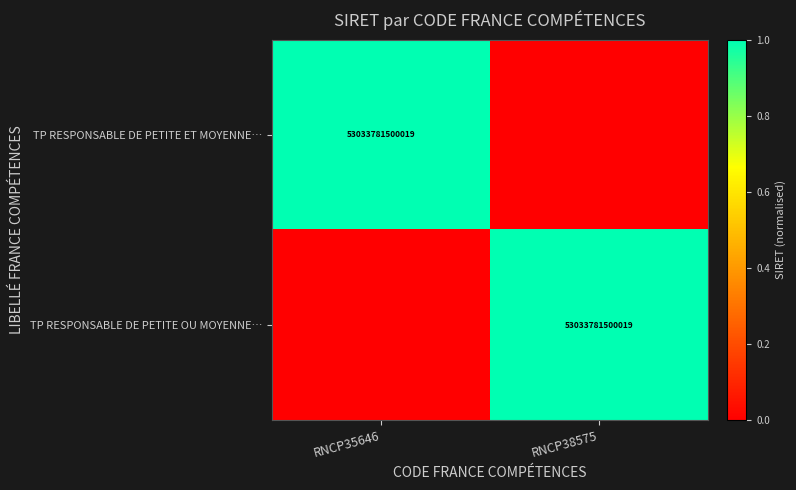

True or false: TP RESPONSABLE DE PETITE ET MOYENNE… has a value of 53033781500019 at RNCP35646.

True